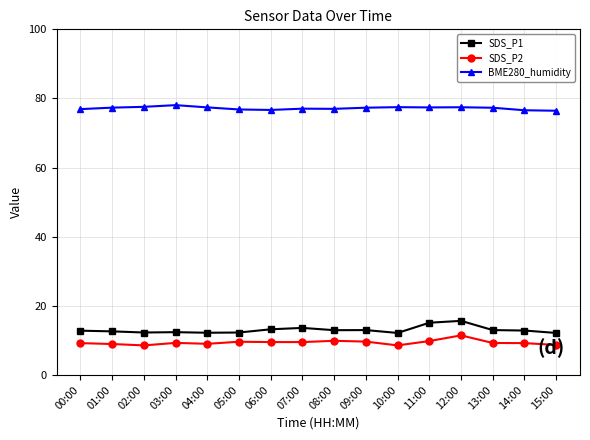

What is the minimum value for SDS_P2?

8.6